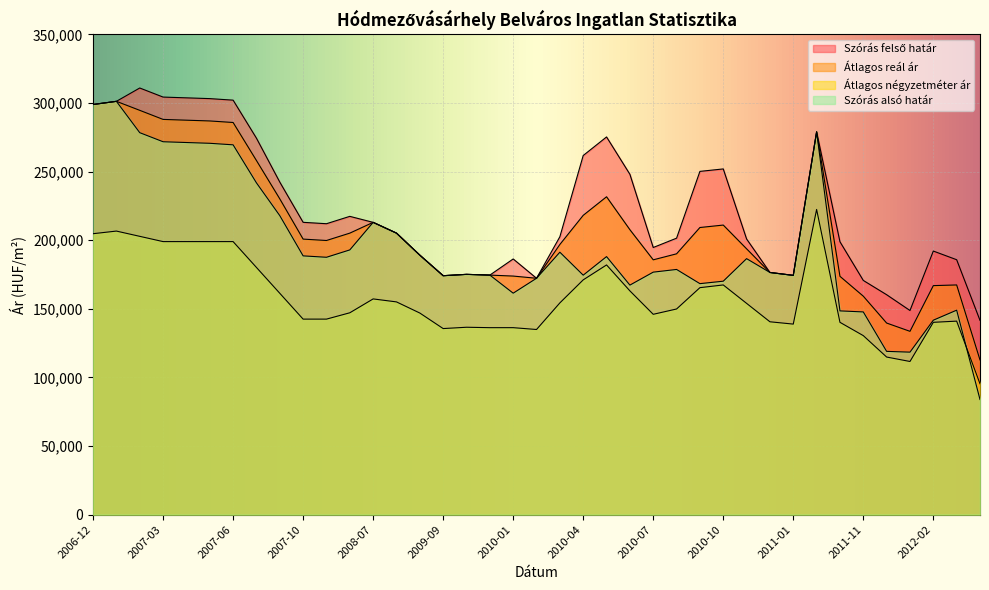

The value of Átlagos reál ár at 2009-05 is 286445. True or false?

False